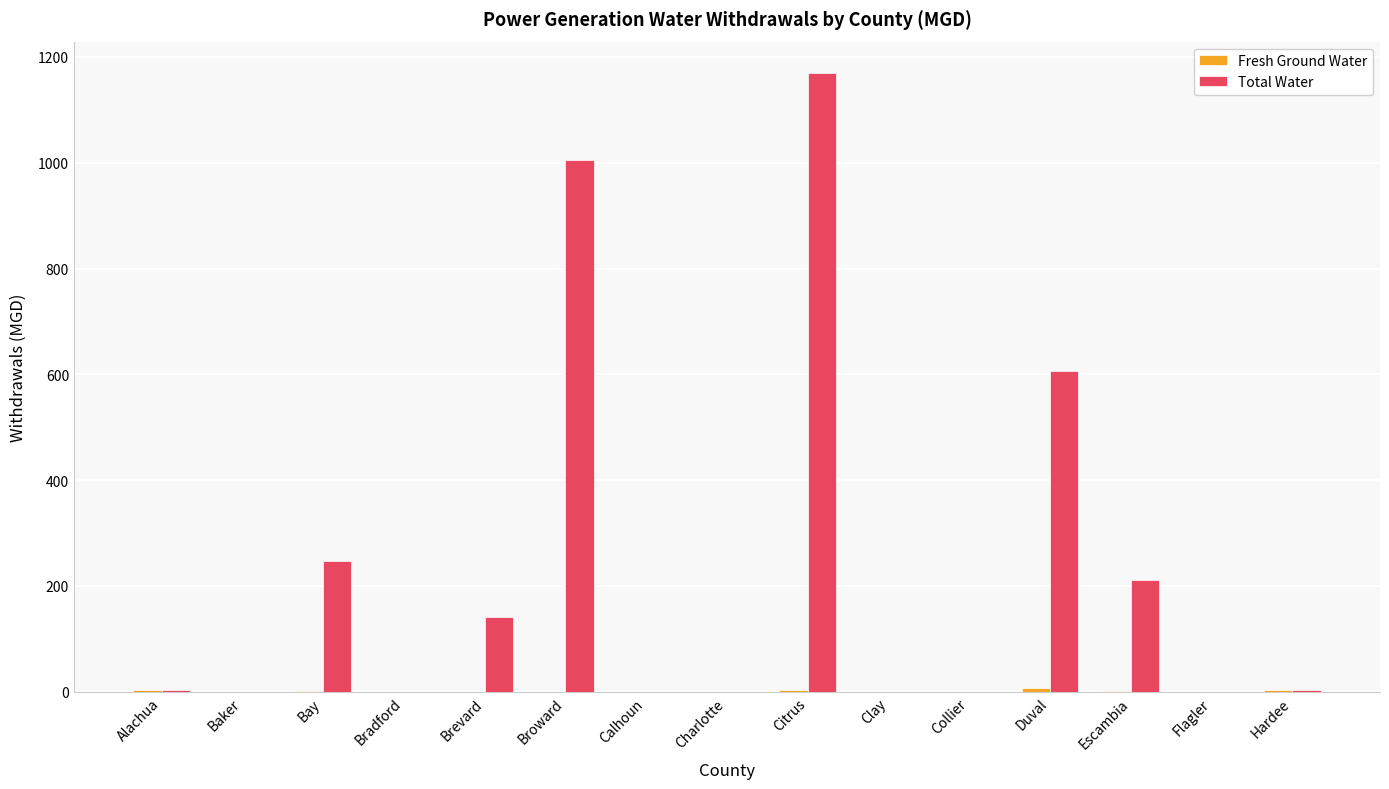

At which category is the sum across all series the highest?

Citrus